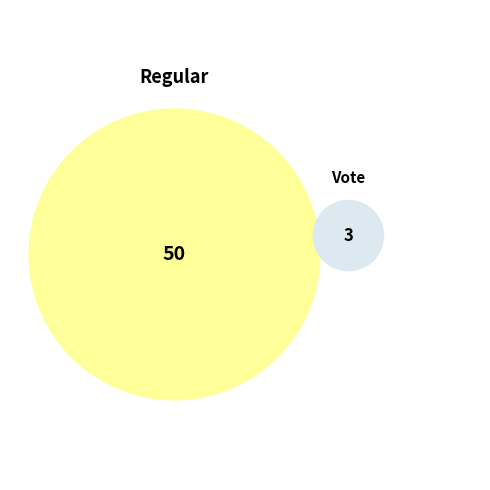

Which has a higher value, Vote (io_index=3) or Regular (io_index=50)?

Regular (io_index=50)